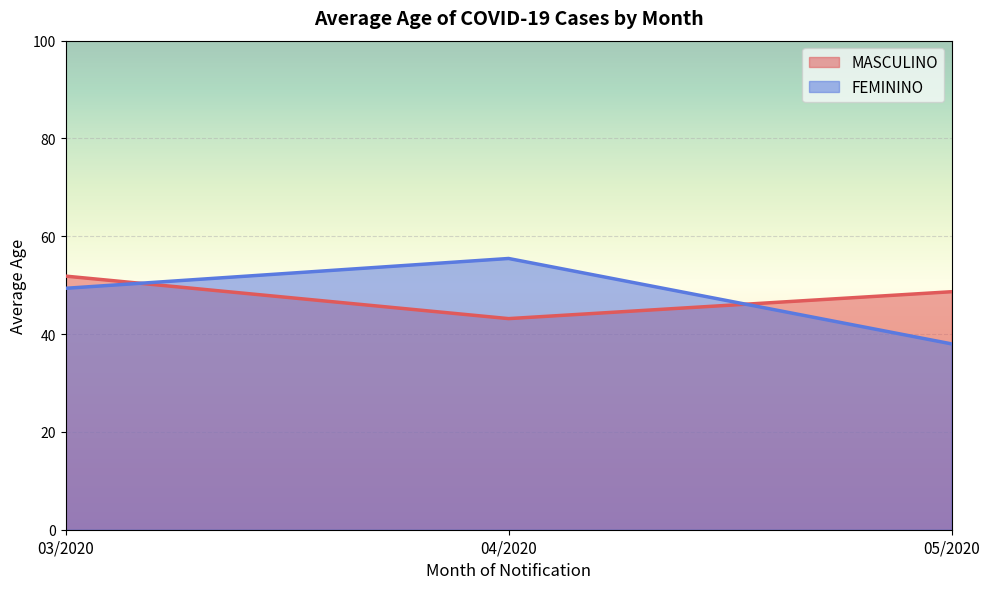

What is the highest value of the MASCULINO series?

51.9